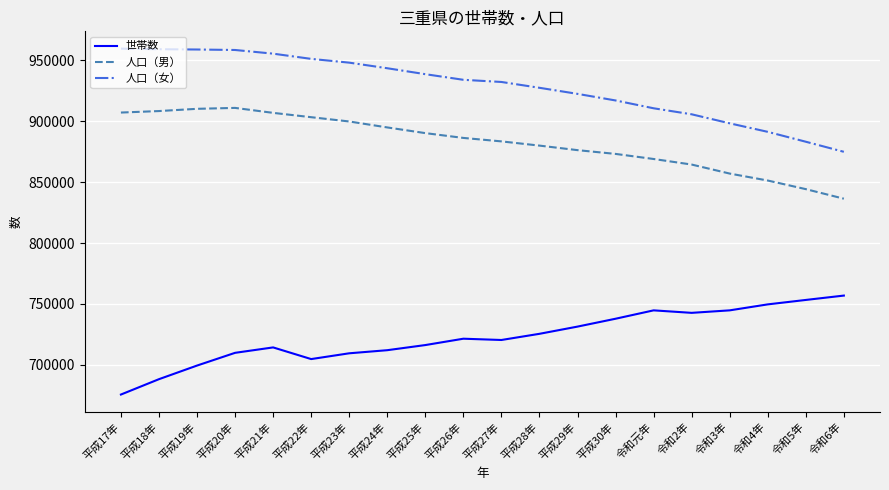

What is the approximate value of 世帯数 at 平成26年, to the nearest 100?

721300